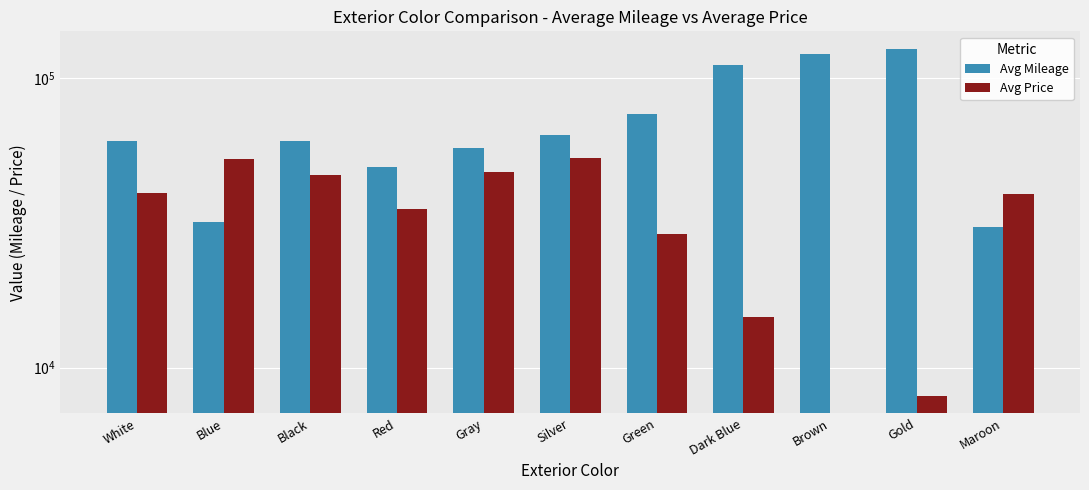

Which category has the highest value in the Avg Price series?

Silver